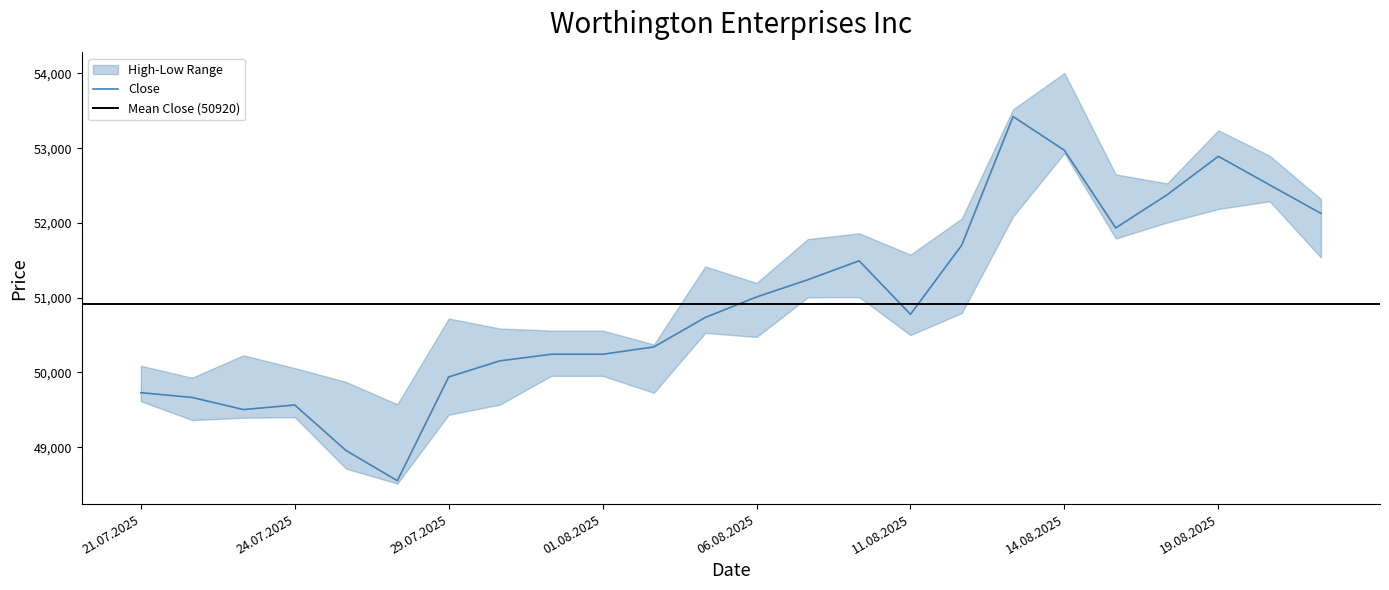

What is the sum of the Open values at 29.07.2025 and 07.08.2025?

100529